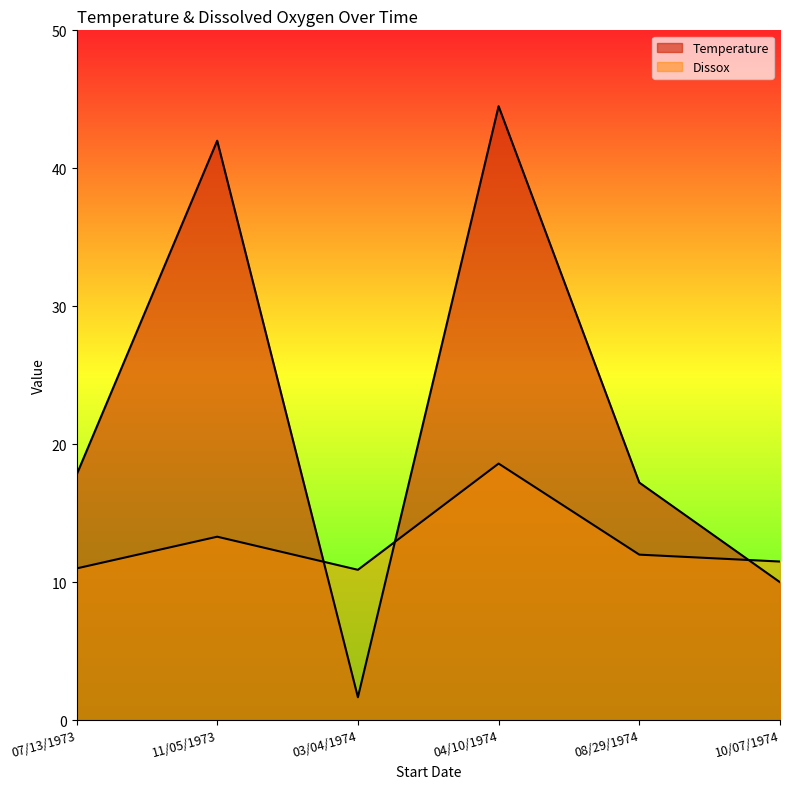

Reading left to right, transcribe all the data shown in this chart.

Temperature: 07/13/1973=17.8	11/05/1973=42.0	03/04/1974=1.7	04/10/1974=44.5	08/29/1974=17.2	10/07/1974=10.0
Dissox: 07/13/1973=11.0	11/05/1973=13.3	03/04/1974=10.9	04/10/1974=18.6	08/29/1974=12.0	10/07/1974=11.5